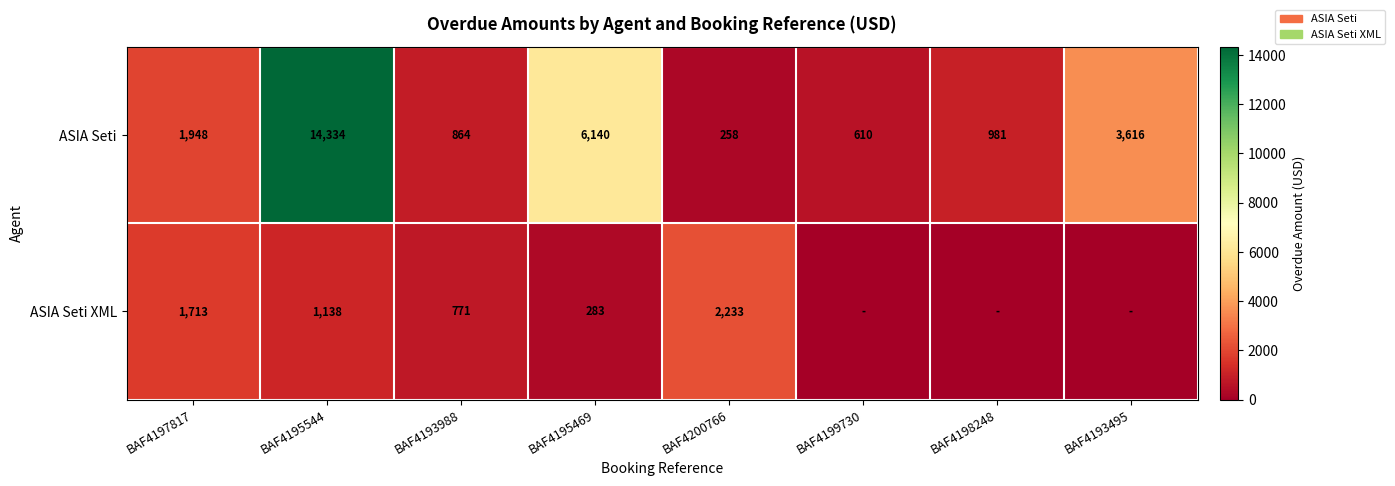

Which category has the highest value in the ASIA Seti series?

BAF4195544